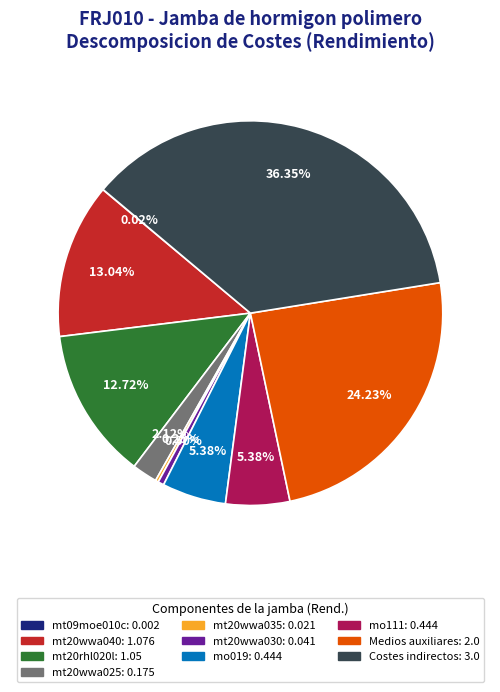

Between mt20wwa025: 0.175 and mt20wwa030: 0.041, which is larger?

mt20wwa025: 0.175